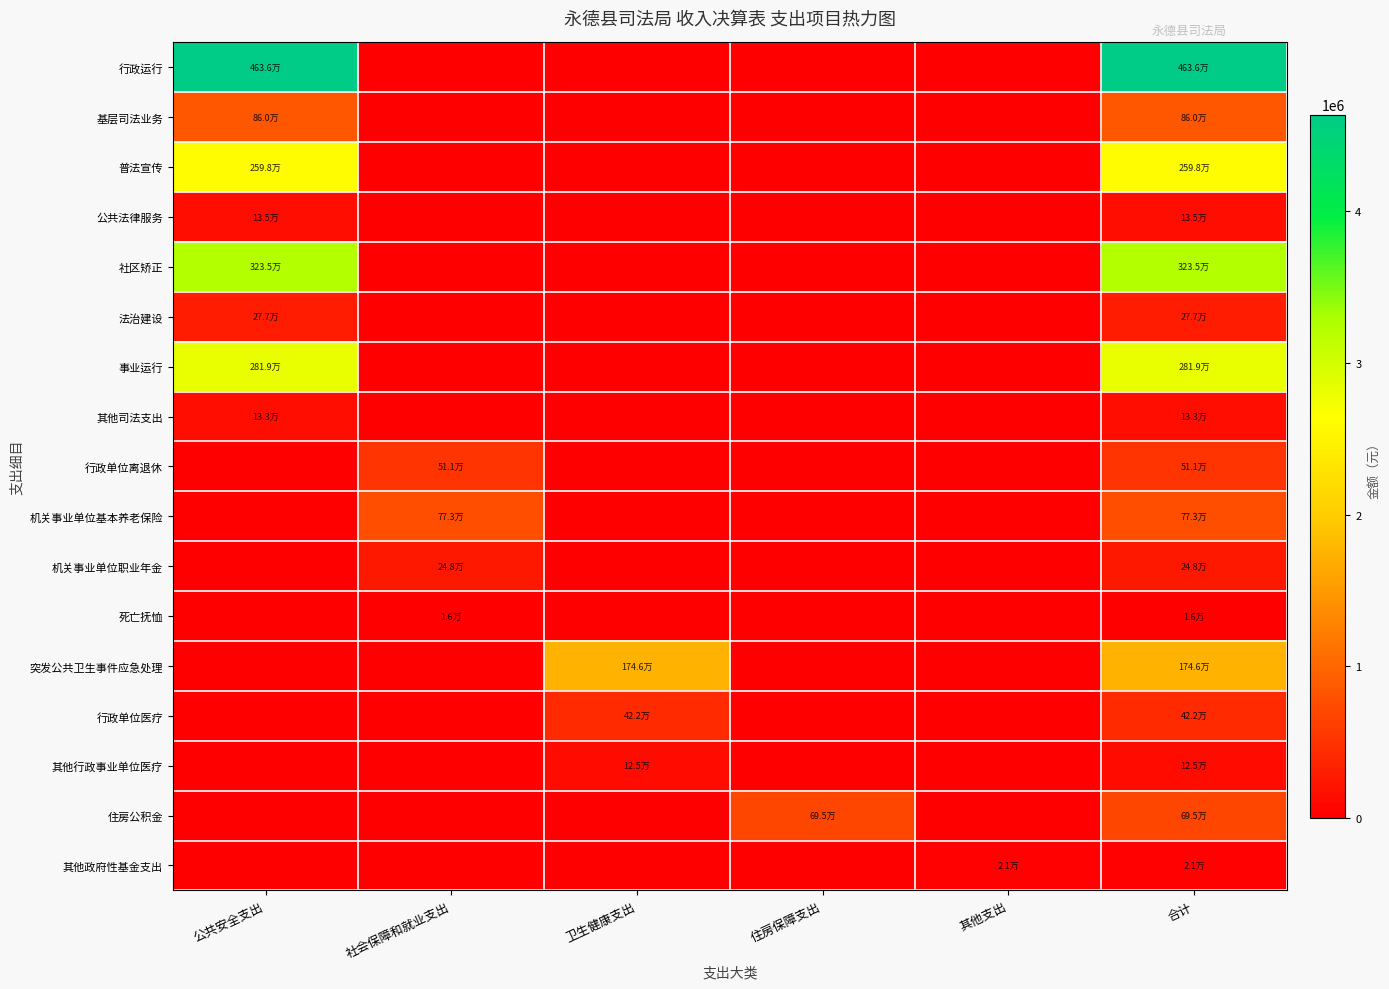

How many series are shown in this chart?

17